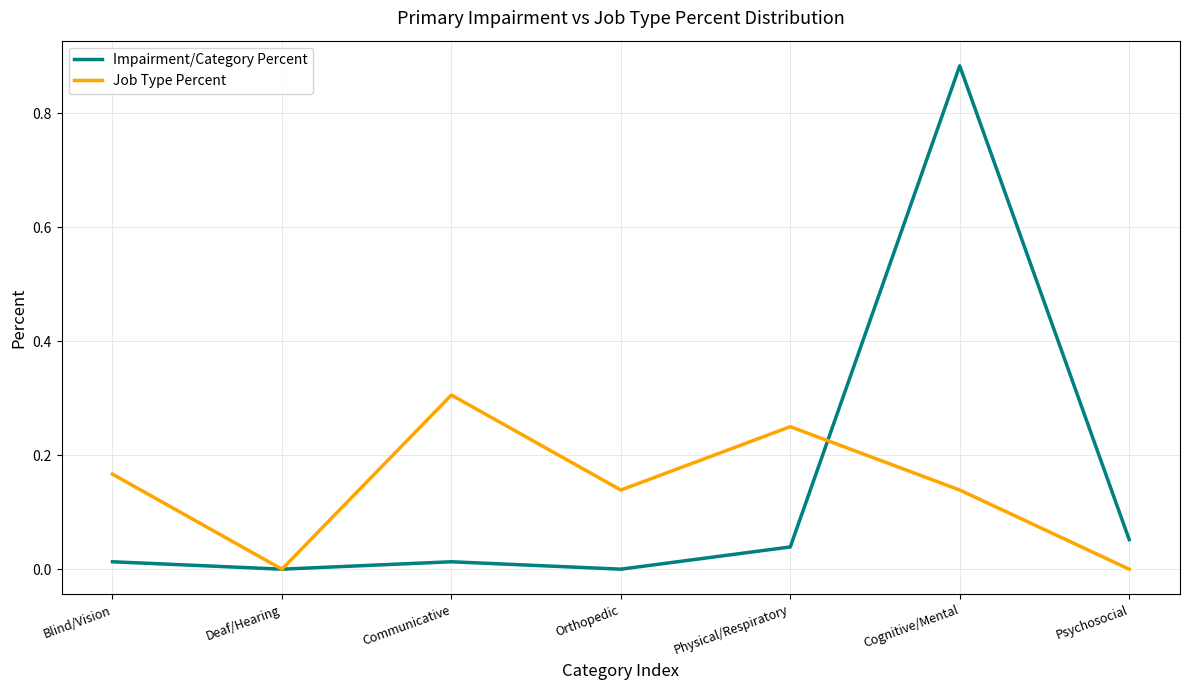

Rank the series at Physical/Respiratory from lowest to highest value.

Impairment/Category Percent, Job Type Percent